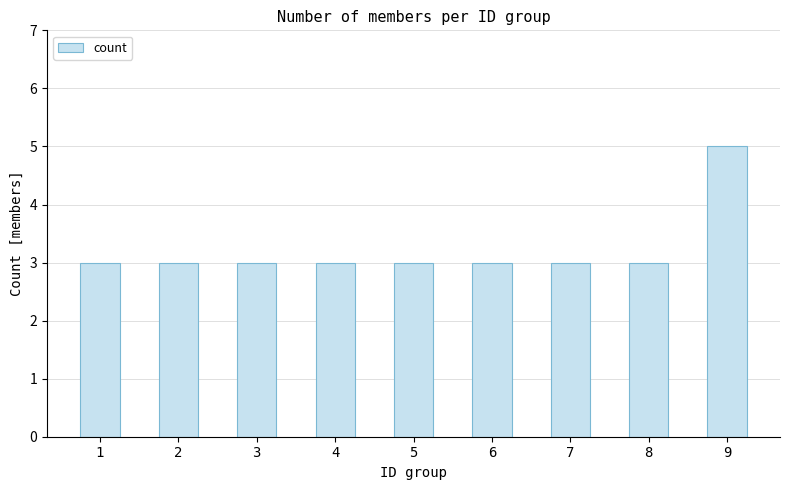

Which has a higher value, 9 or 4?

9